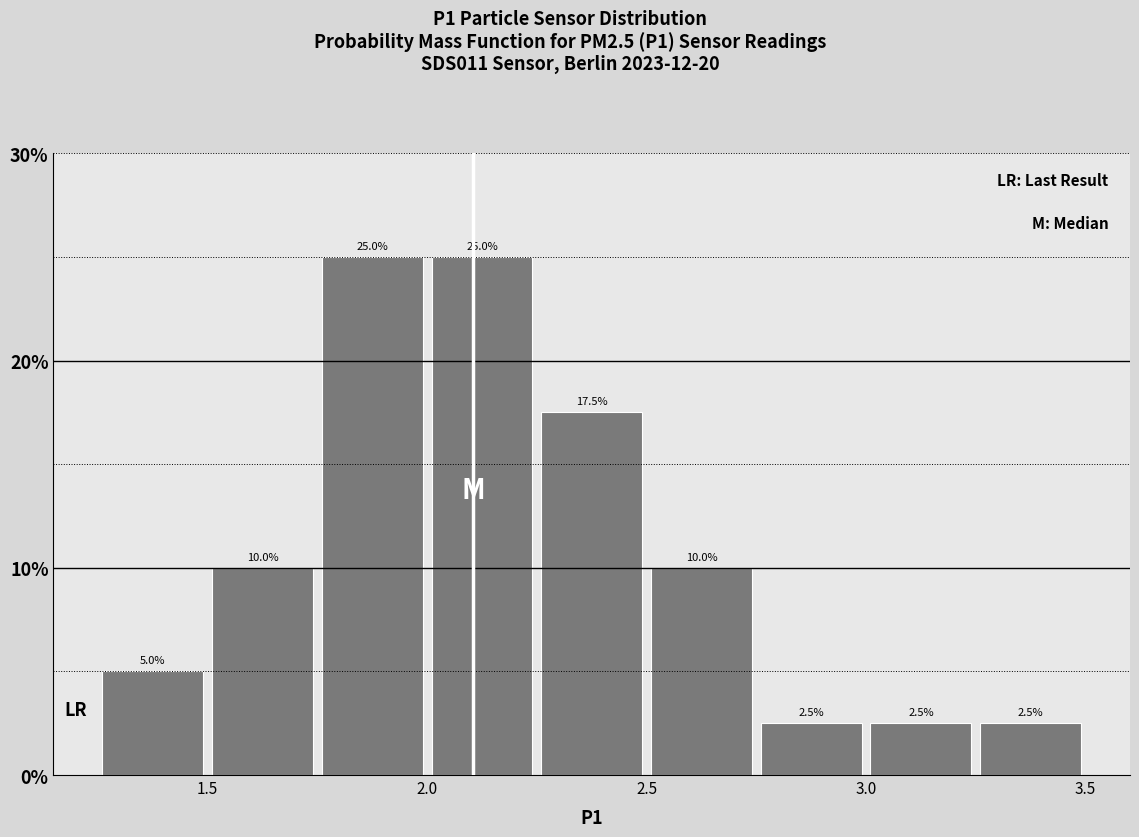

Reading left to right, transcribe this chart: for each bar, give the range it covers on the x-axis and its height.

1.25 to 1.50: 5.0
1.50 to 1.75: 10.0
1.75 to 2.00: 25.0
2.00 to 2.25: 25.0
2.25 to 2.50: 17.5
2.50 to 2.75: 10.0
2.75 to 3.00: 2.5
3.00 to 3.25: 2.5
3.25 to 3.50: 2.5